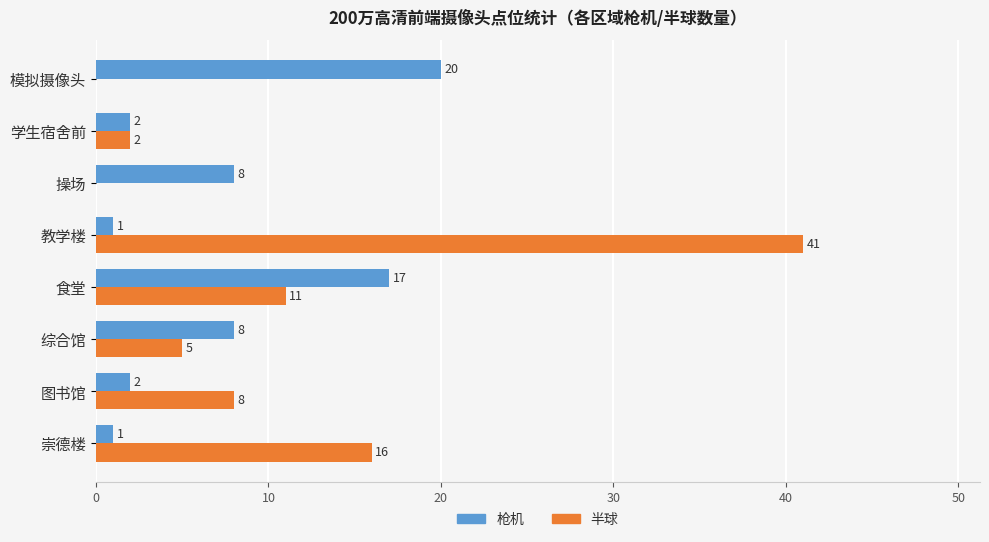

At which label is 半球 closest to 20?

崇德楼